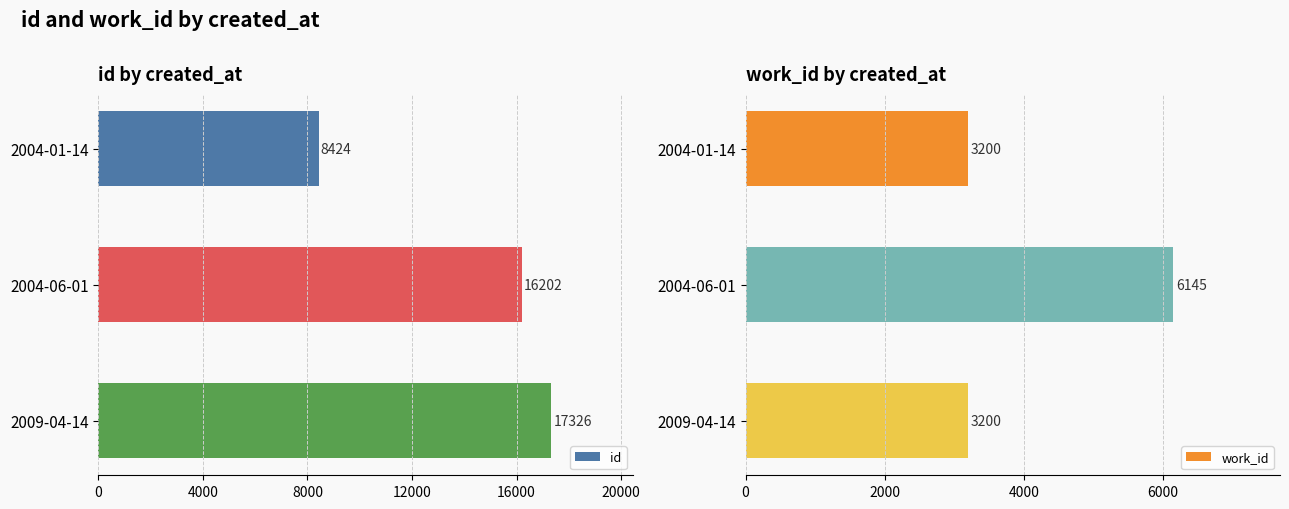

True or false: id has a value of 4928 at 2009-04-14.

False